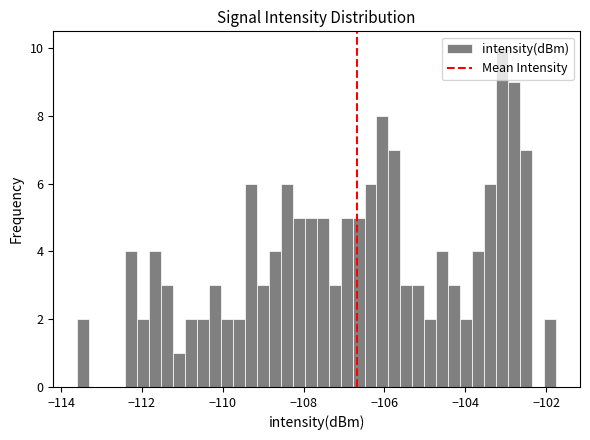

Around what value on the x-axis is the tallest bar? Give the approximate position of its centre, as read against the axis.

-103.0